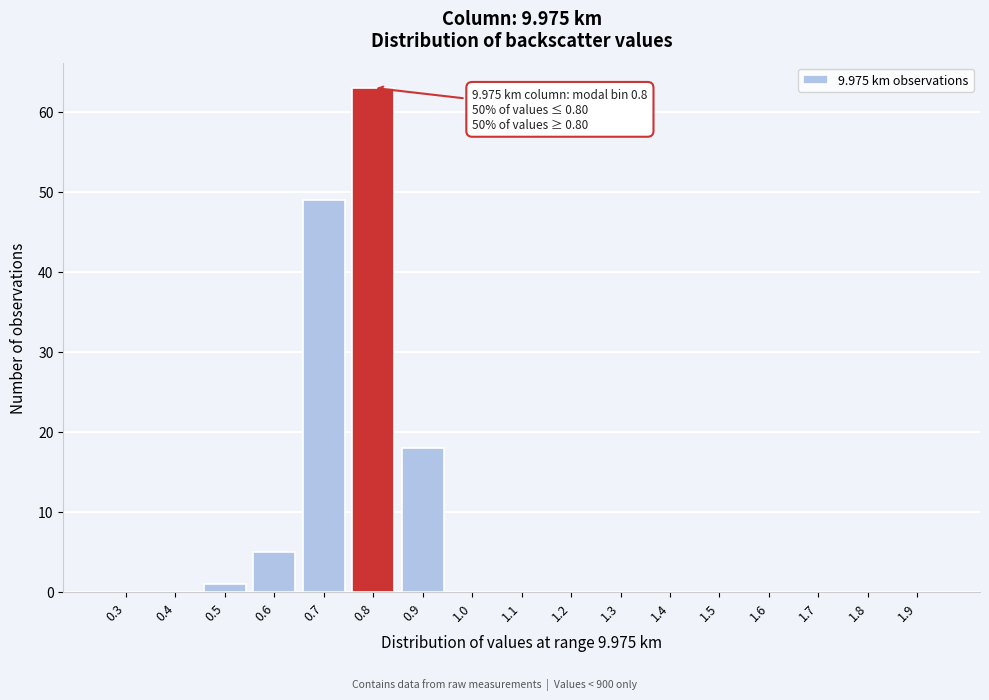

Reading right to left, extract all data points from this chart.

1.9=0	1.8=0	1.7=0	1.6=0	1.5=0	1.4=0	1.3=0	1.2=0	1.1=0	1.0=0	0.9=18	0.8=63	0.7=49	0.6=5	0.5=1	0.4=0	0.3=0